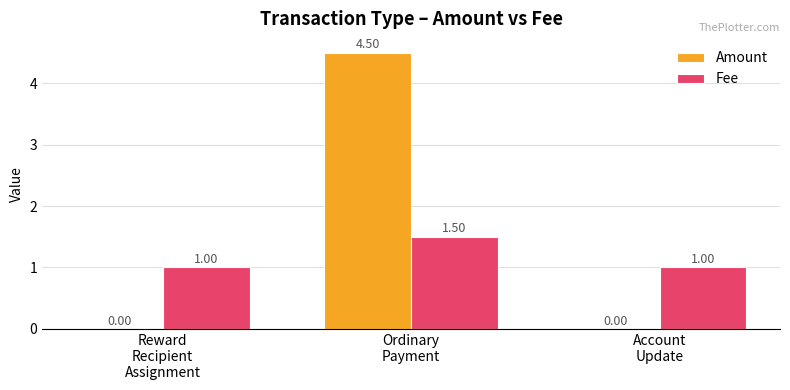

What is the maximum value shown in the chart?

4.5